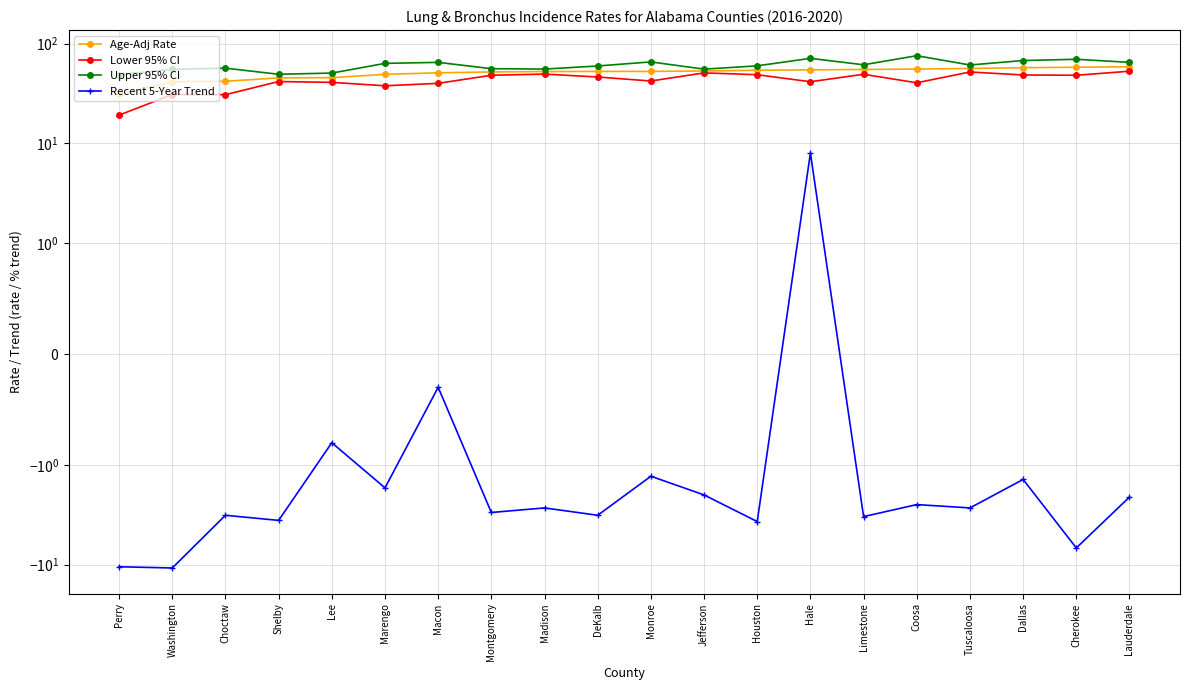

True or false: Age-Adj Rate and Recent 5-Year Trend intersect in this chart.

False